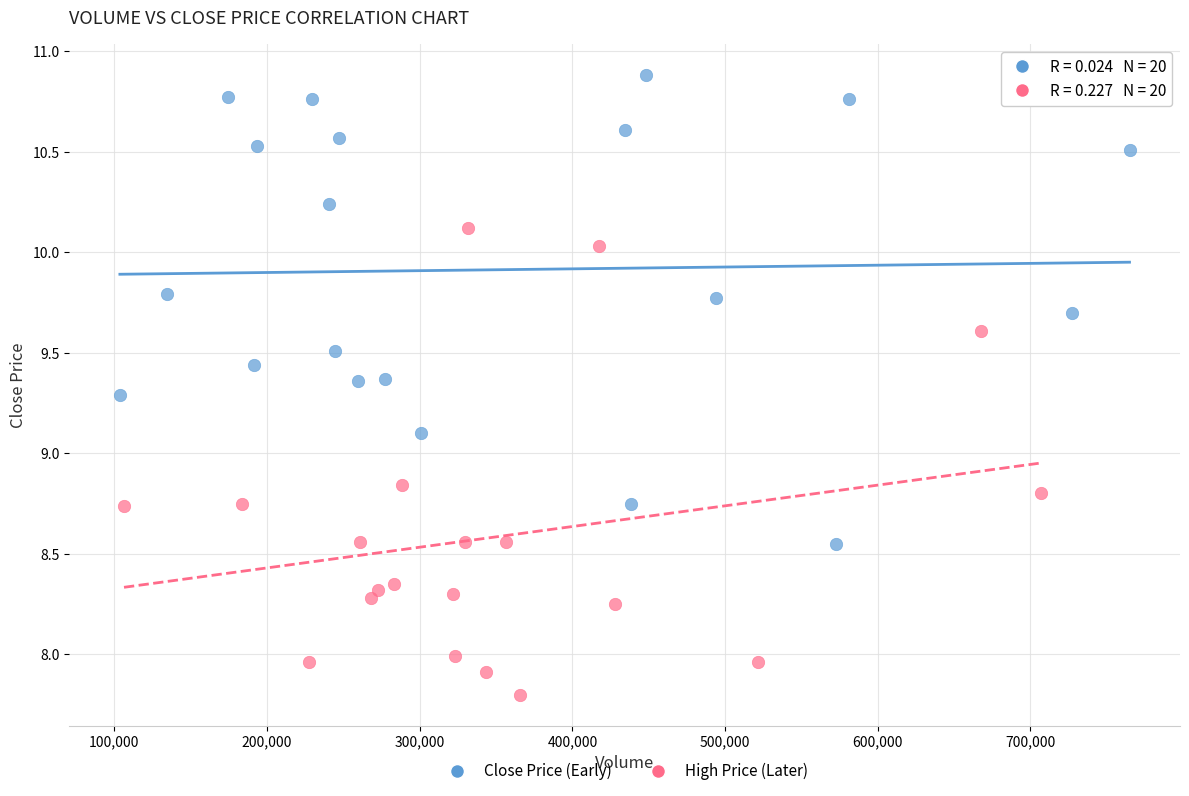

Which series contains the lowest Y value?

High Price (Later)